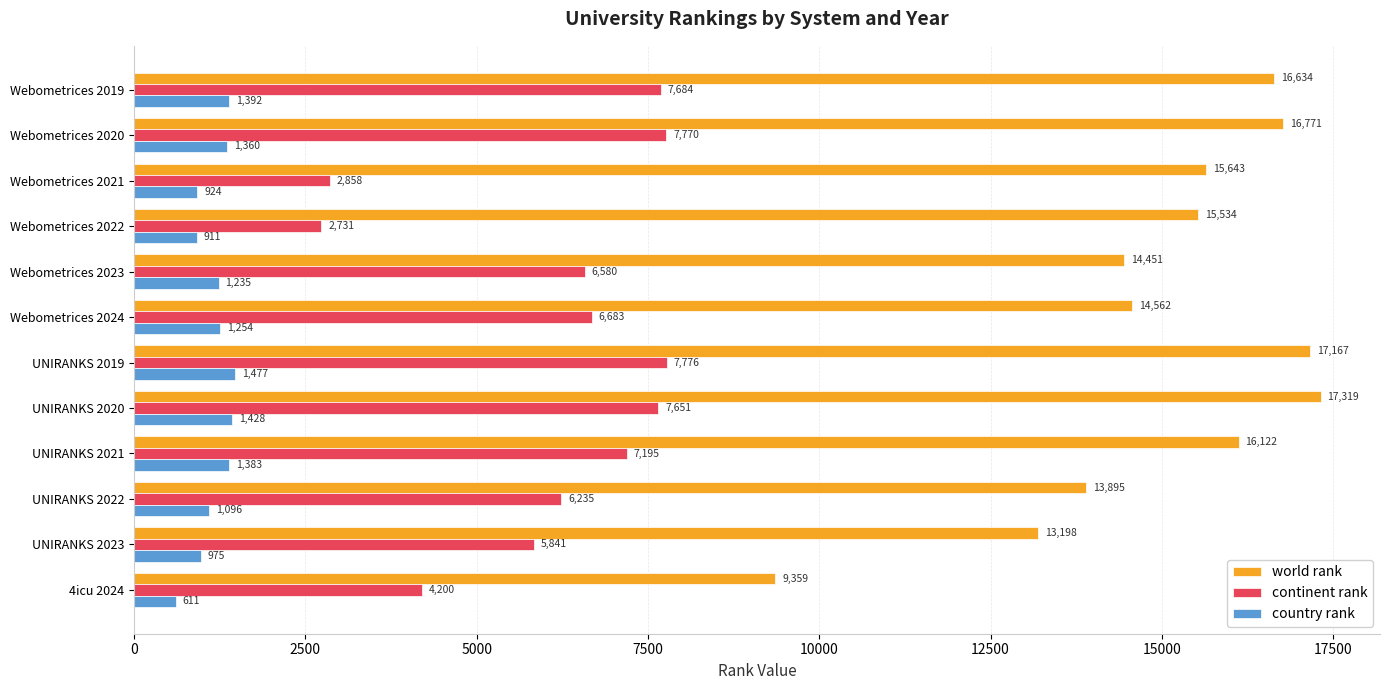

Between Webometrices 2021 and Webometrices 2023, which series saw the biggest shift?

continent rank